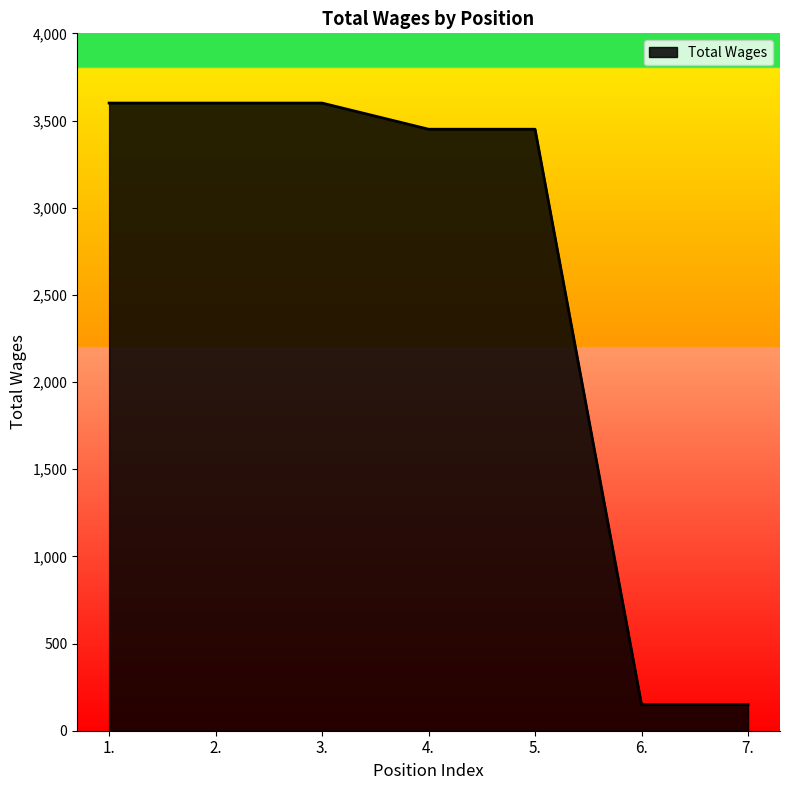

What is the change in value from 4. to 7.?

-3300